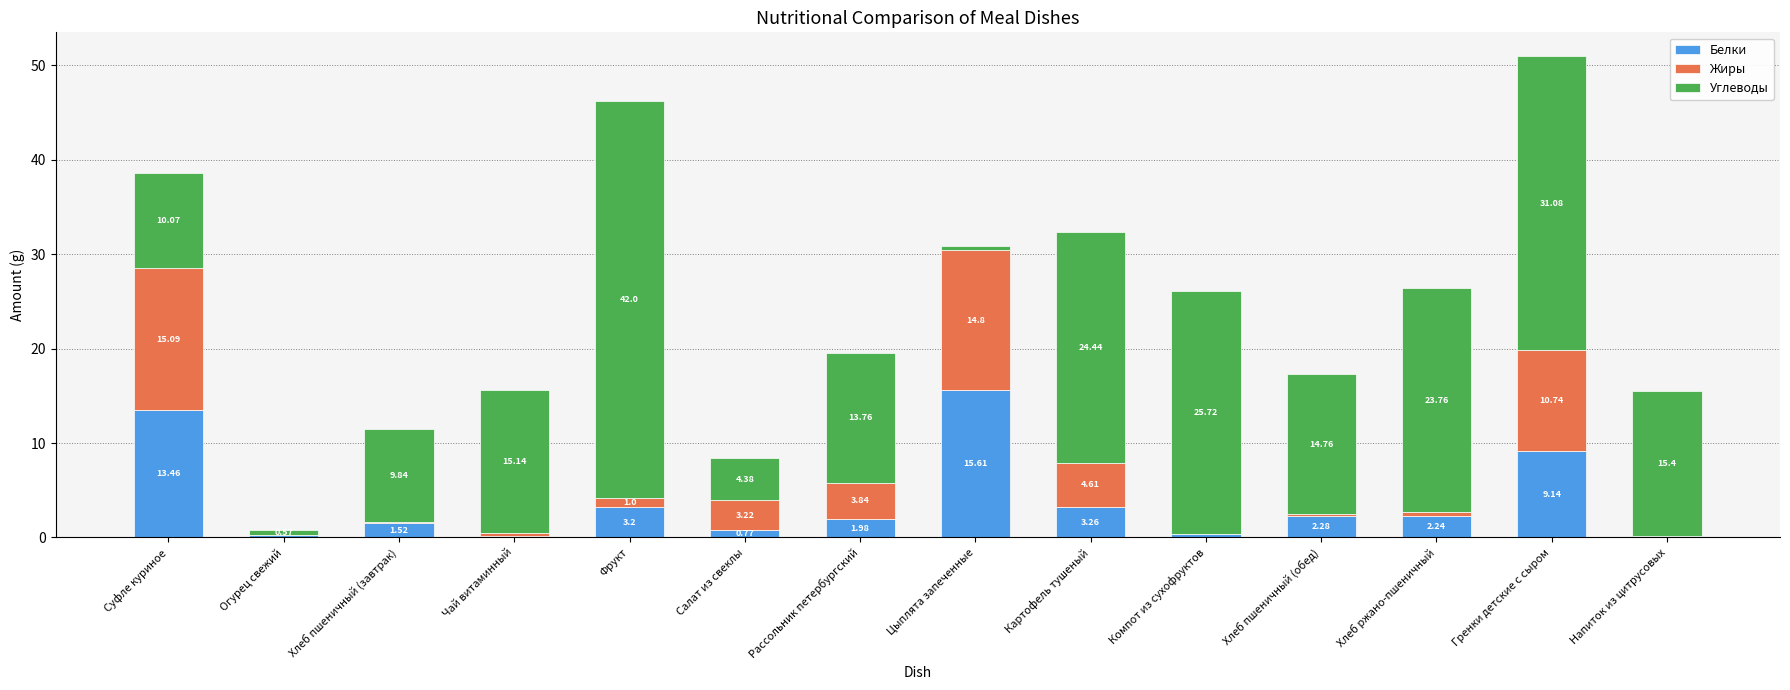

At which category is the sum across all series the highest?

Гренки детские с сыром